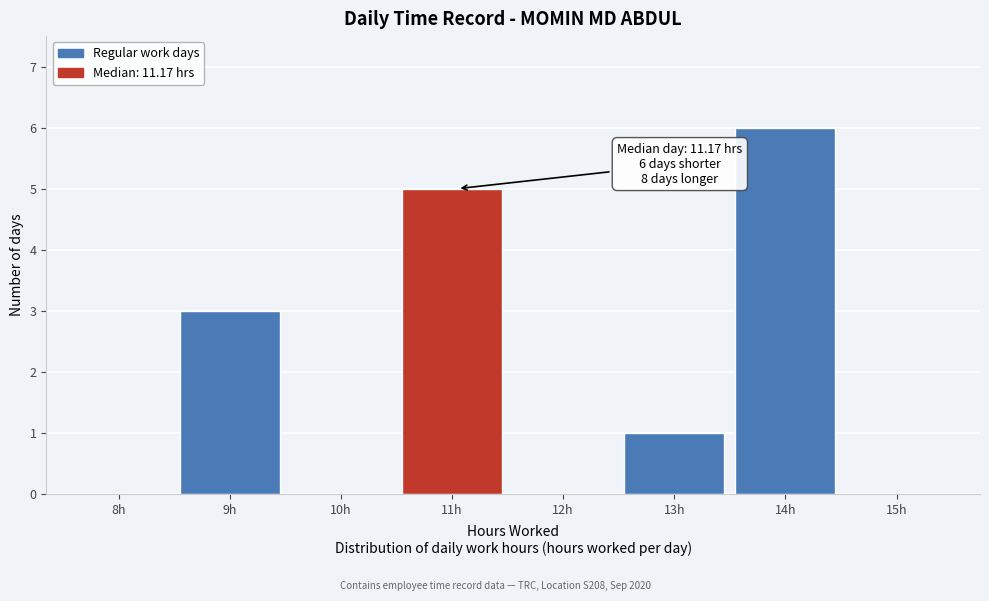

Reading left to right, extract all data points from this chart.

8h=0	9h=3	10h=0	11h=5	12h=0	13h=1	14h=6	15h=0